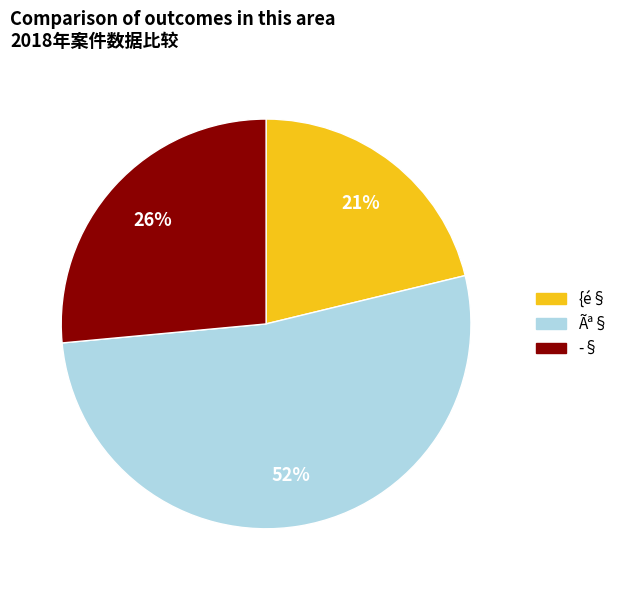

To the nearest percent, what is the difference between the Ãª§ and {é§ slice percentages?

31%